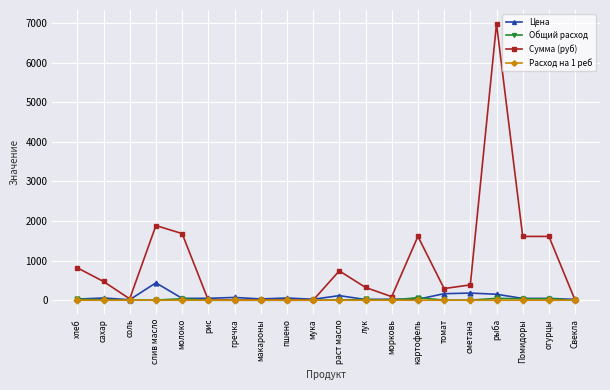

True or false: Цена has more than 2 points higher than both neighbors.

True